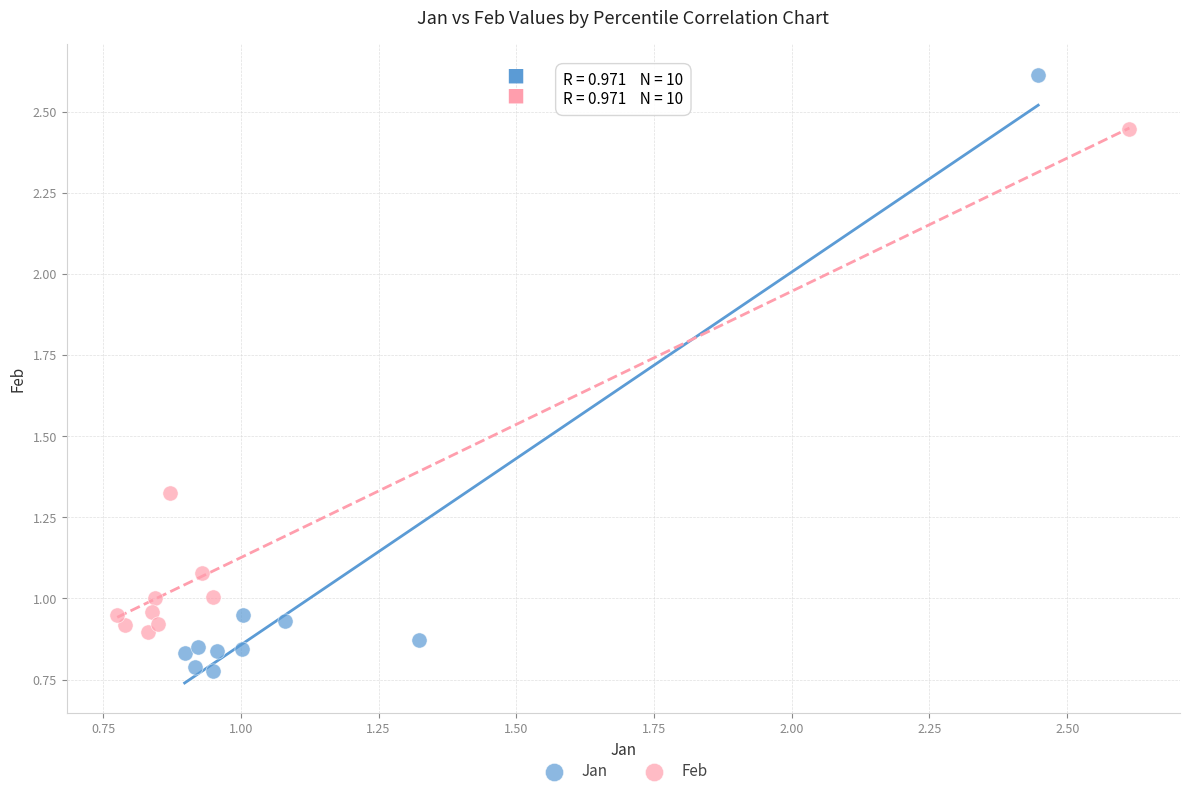

Which series has the widest spread of Y values?

Jan